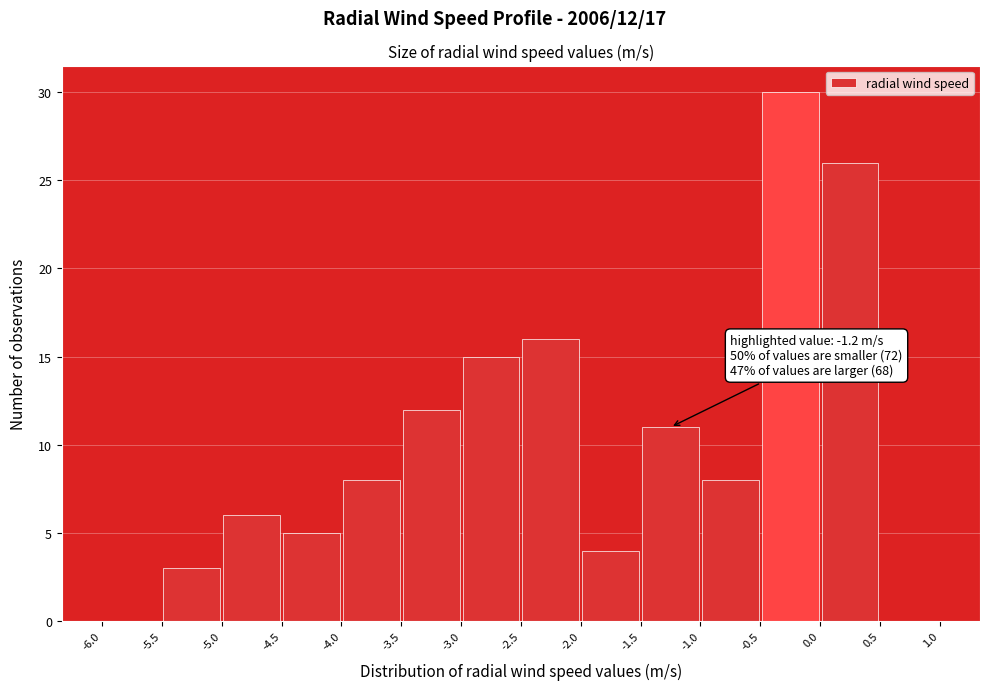

Which range on the x-axis has the tallest bar?

-0.5 to 0.0